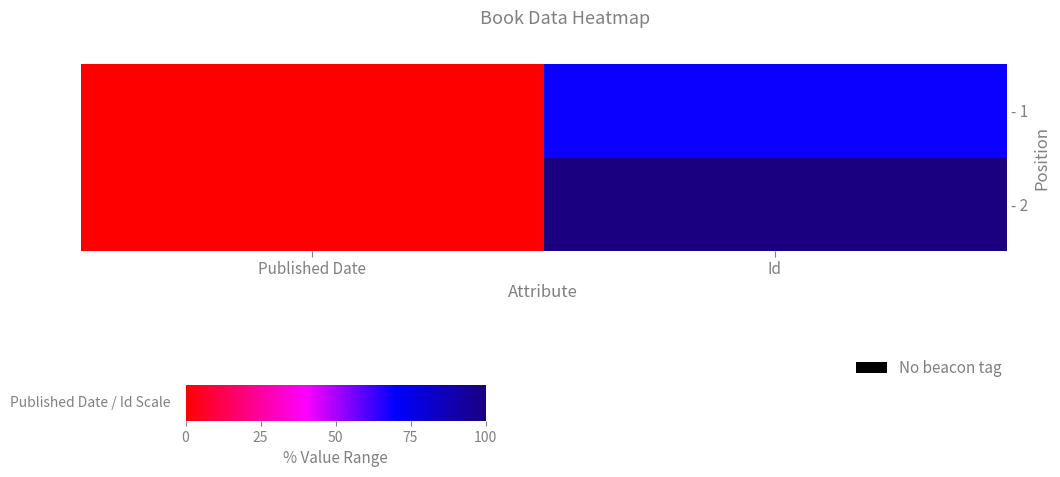

How many categories are shown in the chart?

2